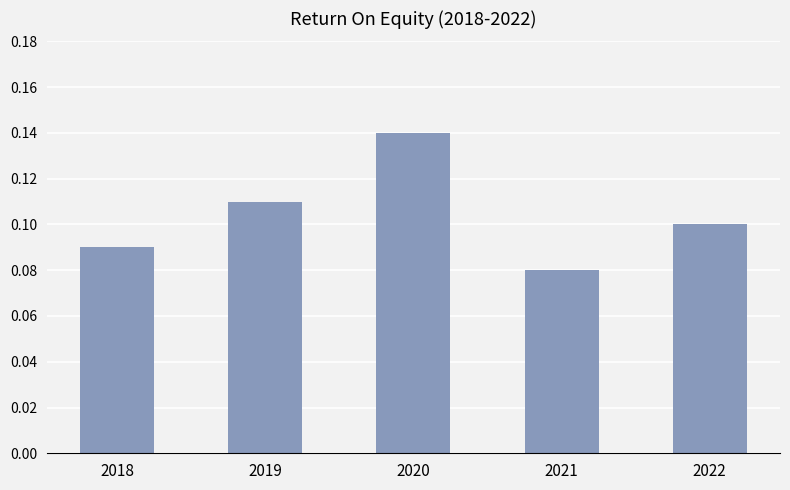

Rank the categories by value from highest to lowest.

2020, 2019, 2022, 2018, 2021